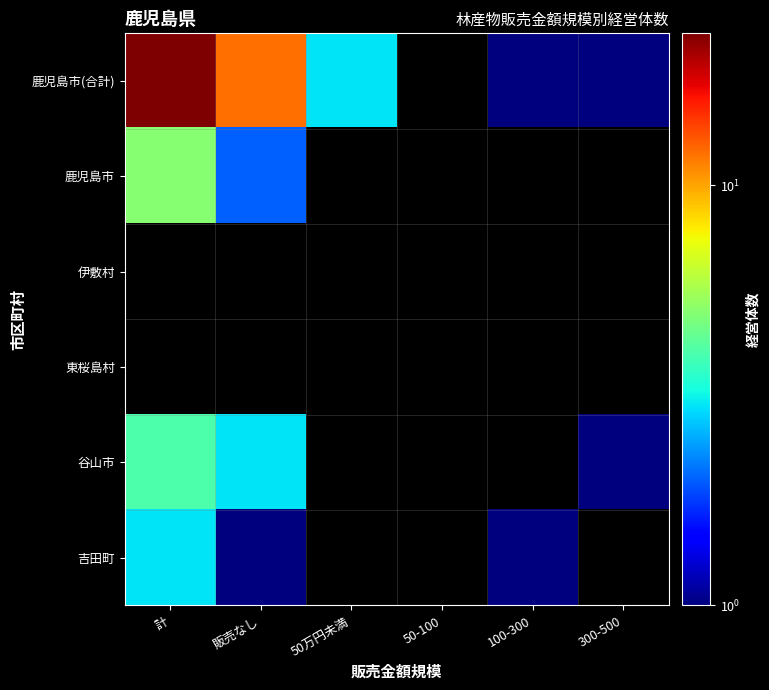

Which label corresponds to the largest value in the chart?

計